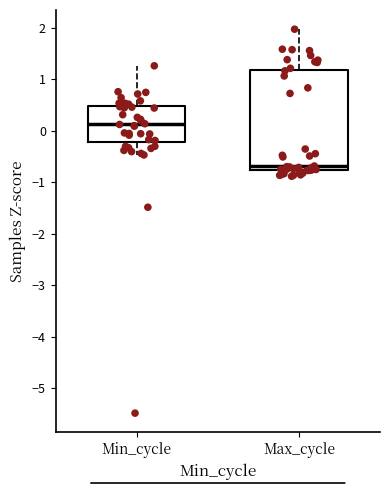

Which box's median line is the highest?

Min_cycle